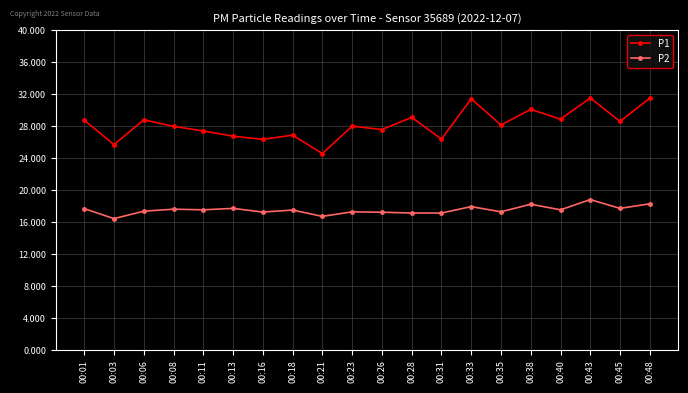

True or false: P2 and P1 cross at least once.

False